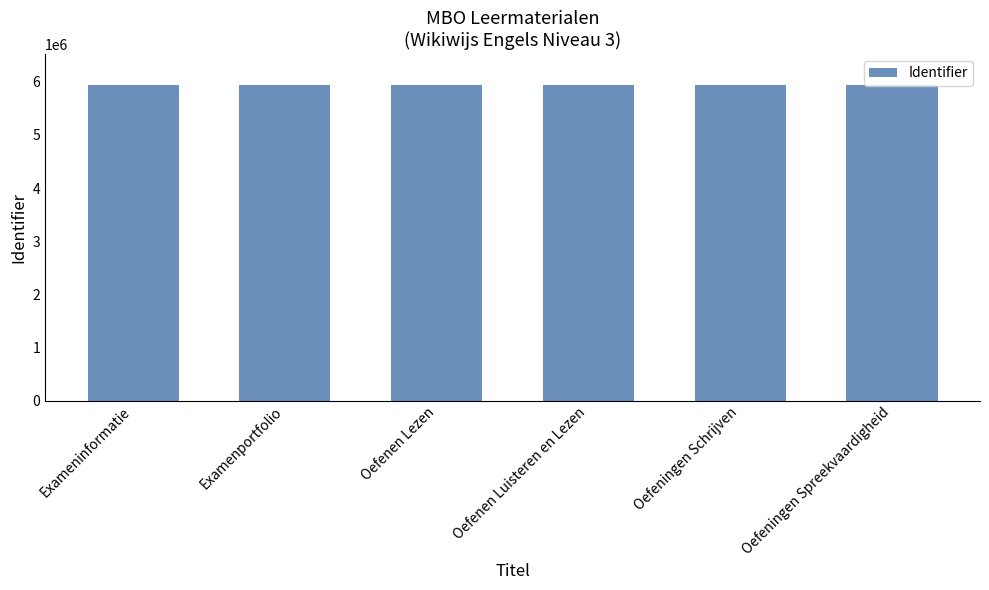

What is the ratio of the value at Oefenen Luisteren en Lezen to the value at Oefeningen Spreekvaardigheid?

1.0